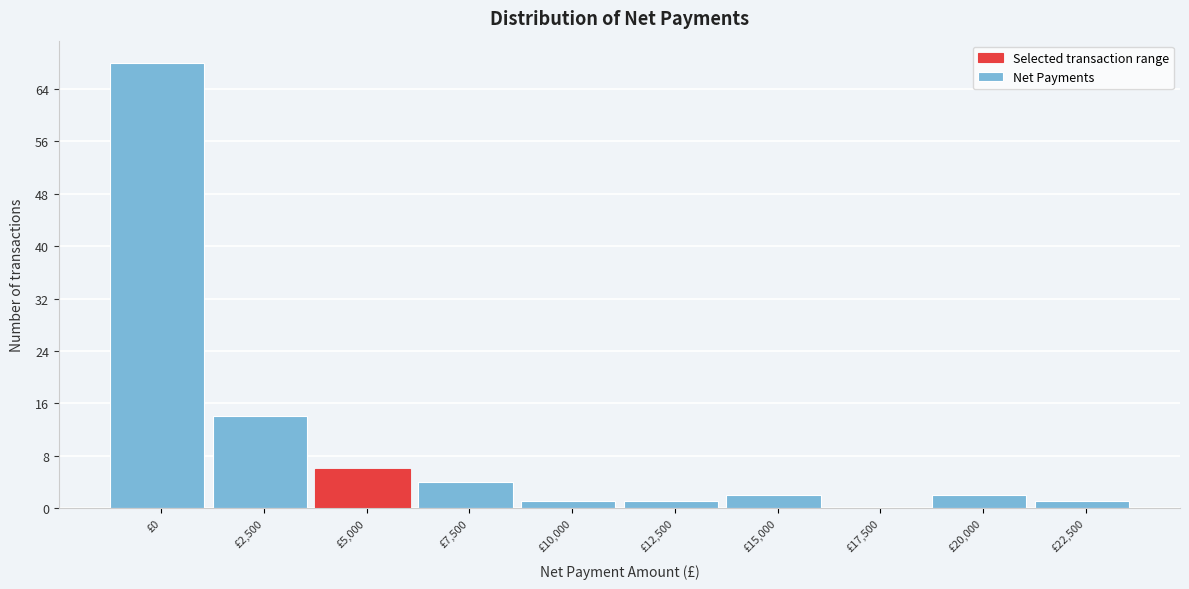

Reading right to left, what are all the values shown in this chart?

£22,500=1	£20,000=2	£17,500=0	£15,000=2	£12,500=1	£10,000=1	£7,500=4	£5,000=6	£2,500=14	£0=68